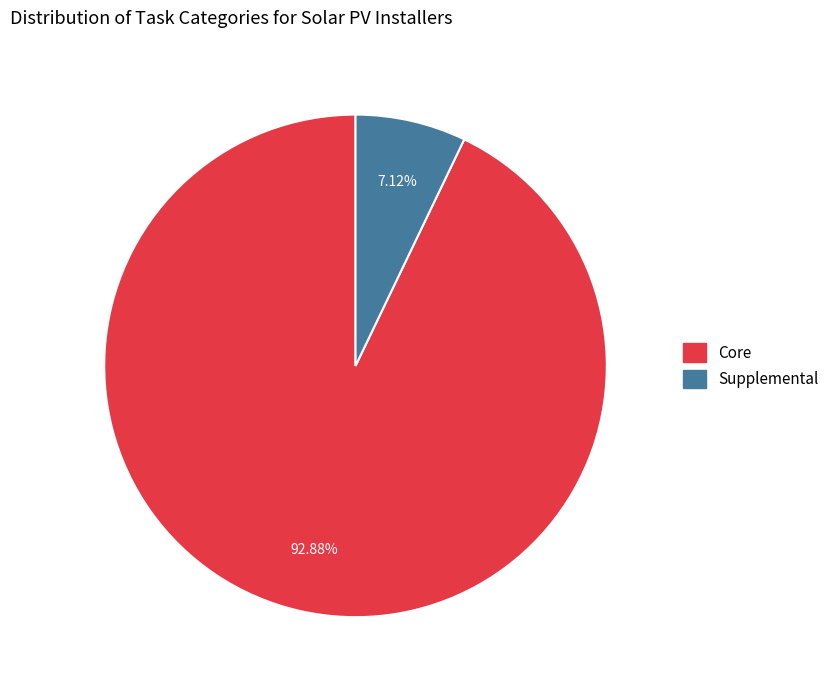

Is there a majority slice in this chart?

Yes